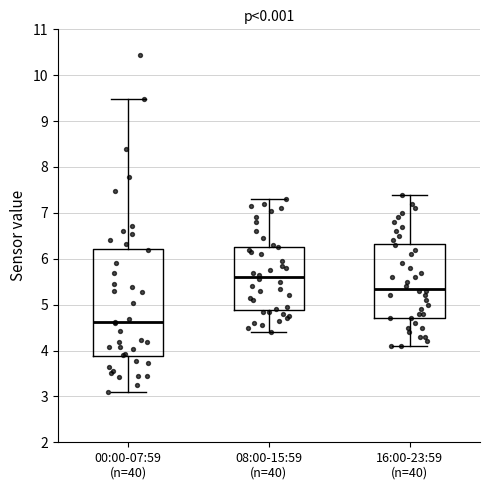

Comparing the boxes themselves (not the whiskers), which one is the tallest?

00:00-07:59 (n=40)